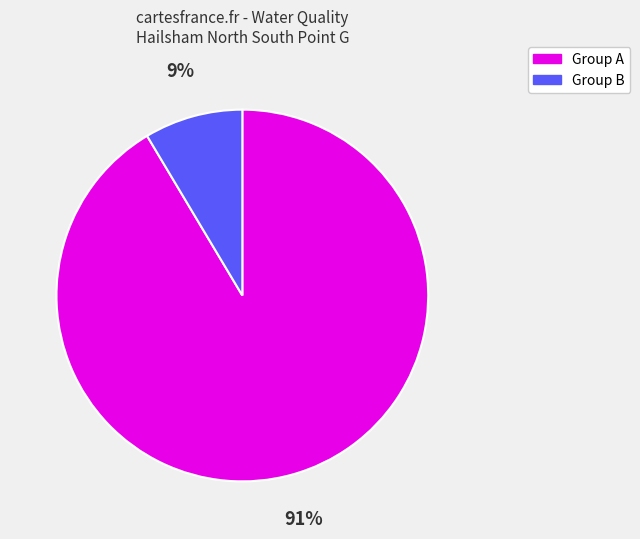

Is there a majority slice in this chart?

Yes